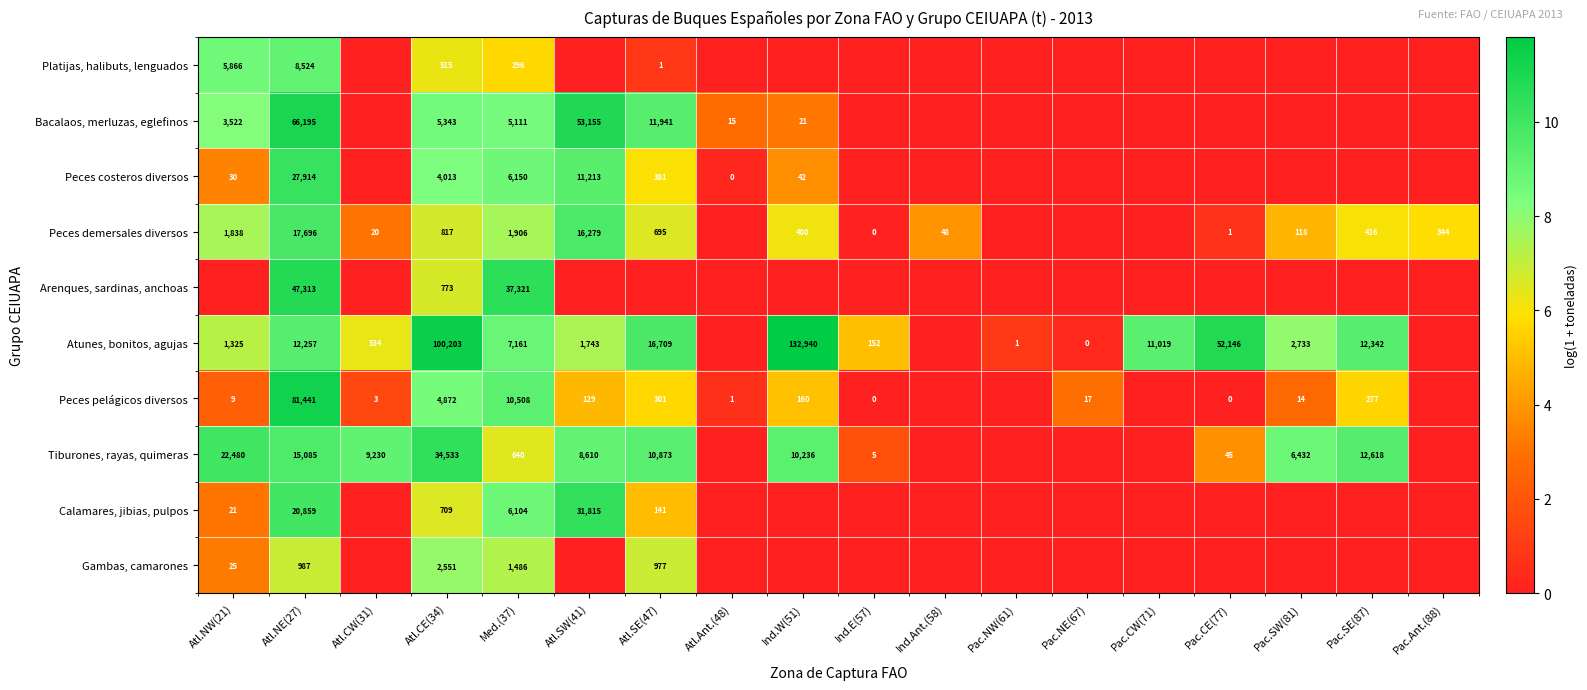

The value of Bacalaos, merluzas, eglefinos at Atl.Ant.(48) is 15. True or false?

True